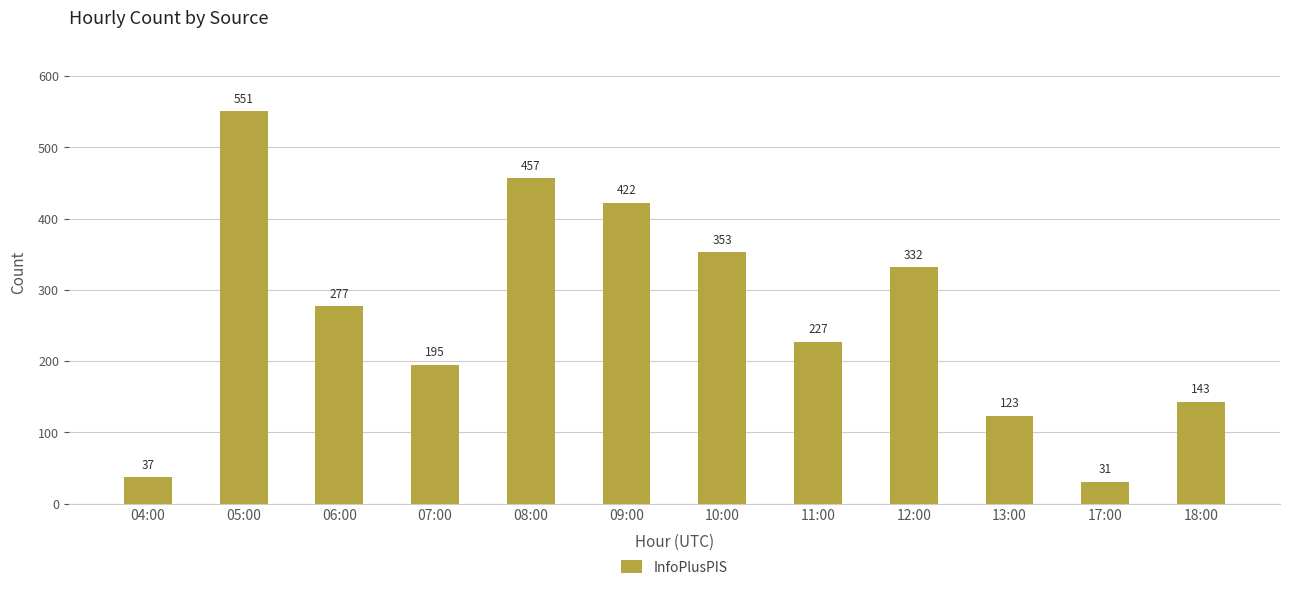

What is the greatest value displayed?

551